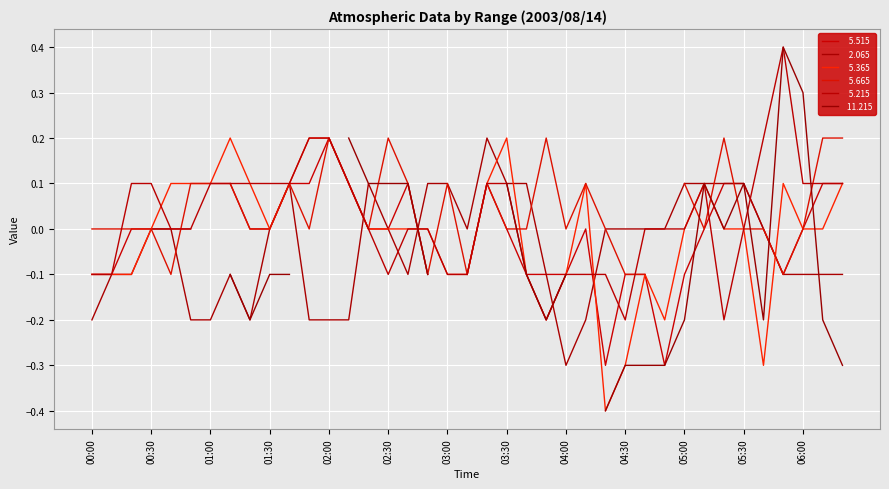

Does the chart display data point markers on the line(s)?

No